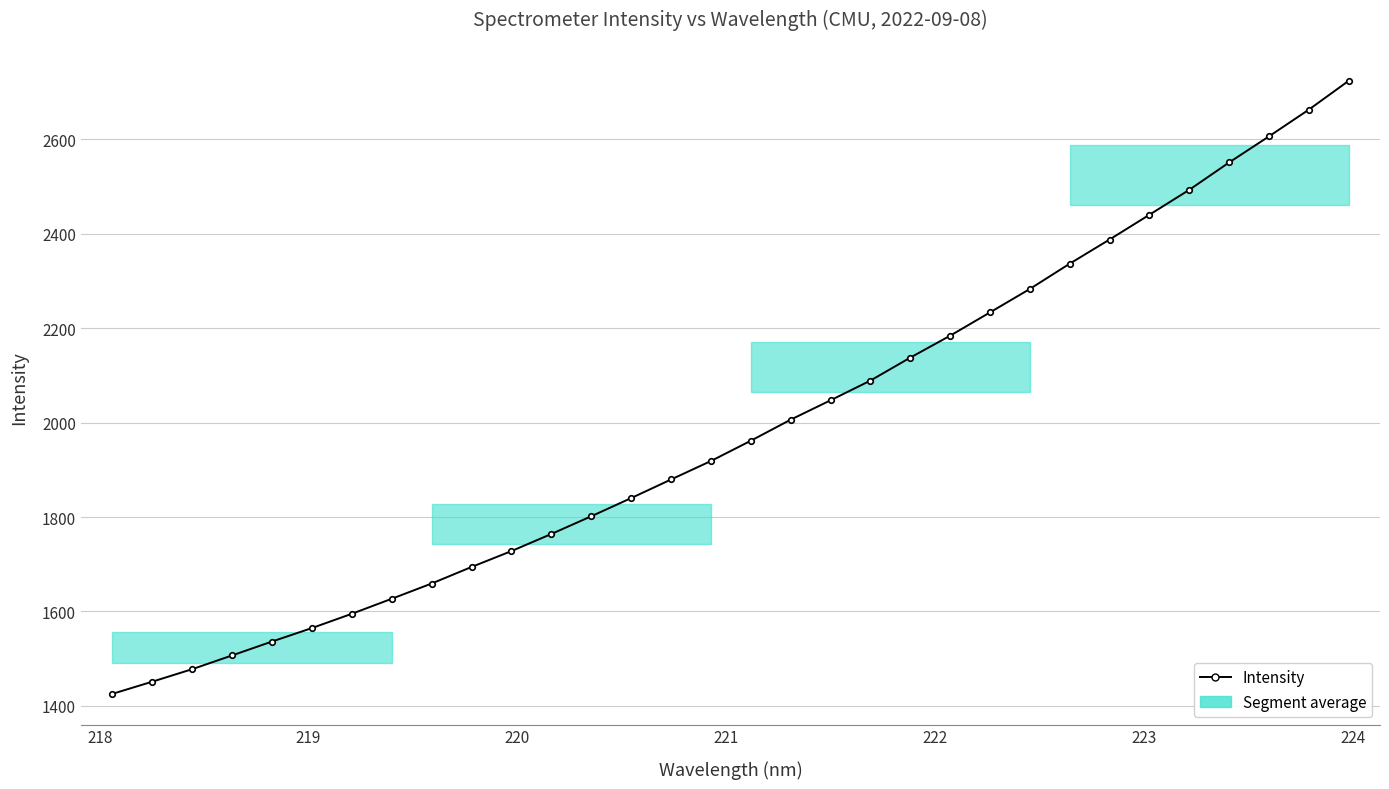

What is the smallest value displayed?

1425.3